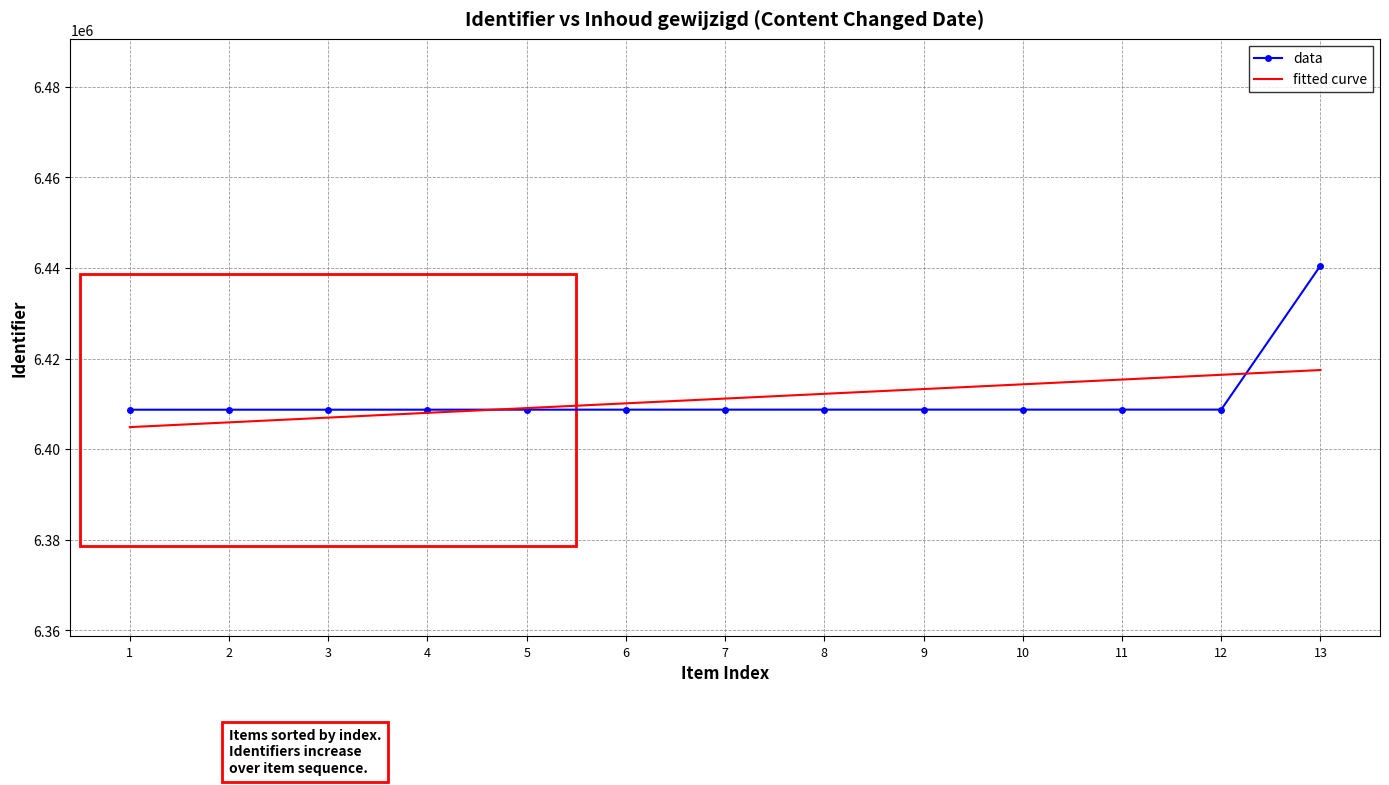

What is the highest value of the data series?

6440536